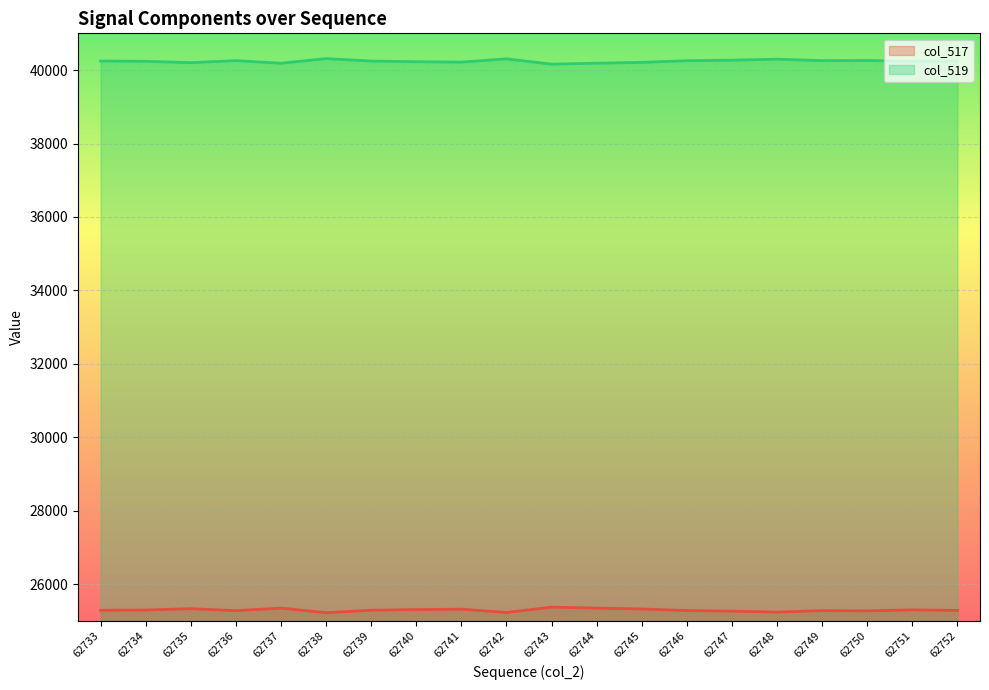

At which label is col_517 closest to 25298?

62734